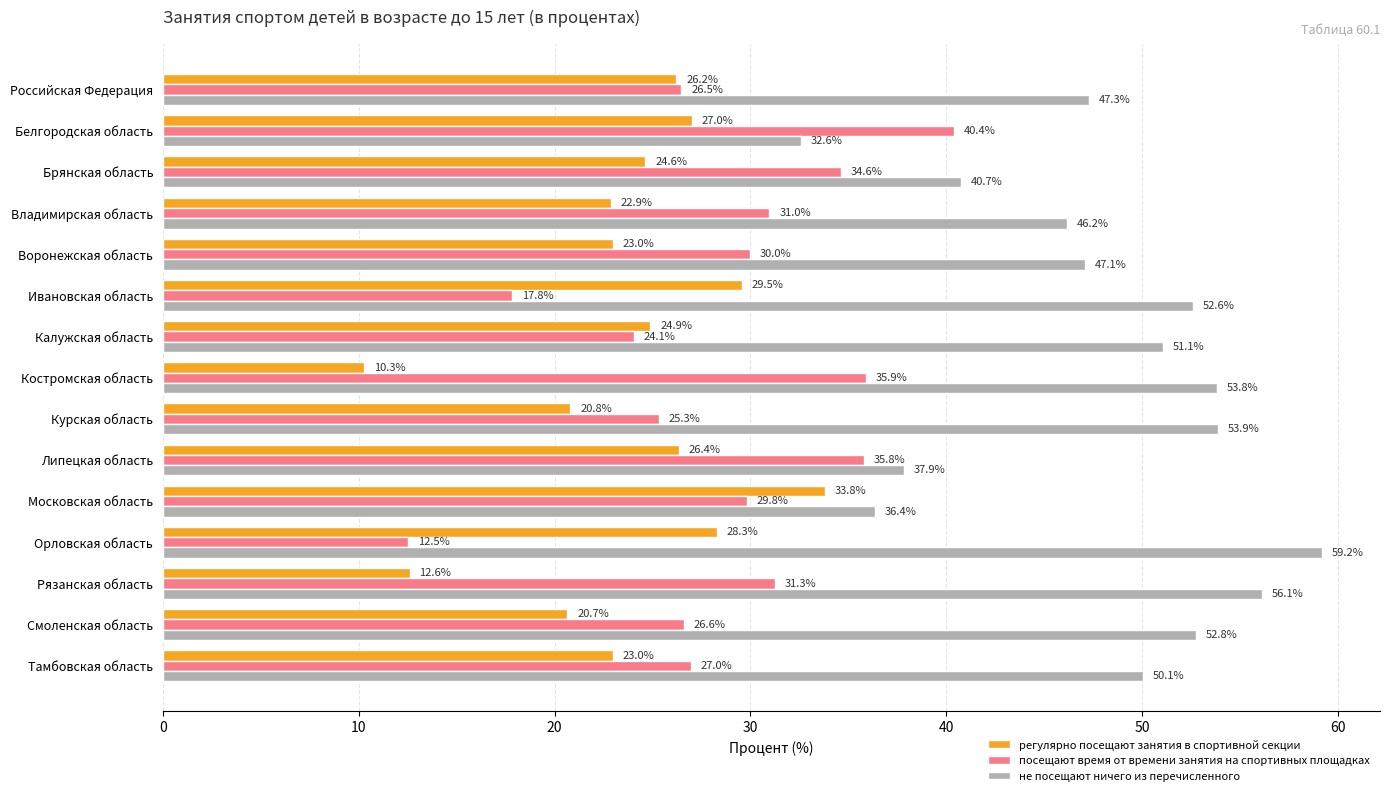

Which series has the largest total across all categories?

не посещают ничего из перечисленного